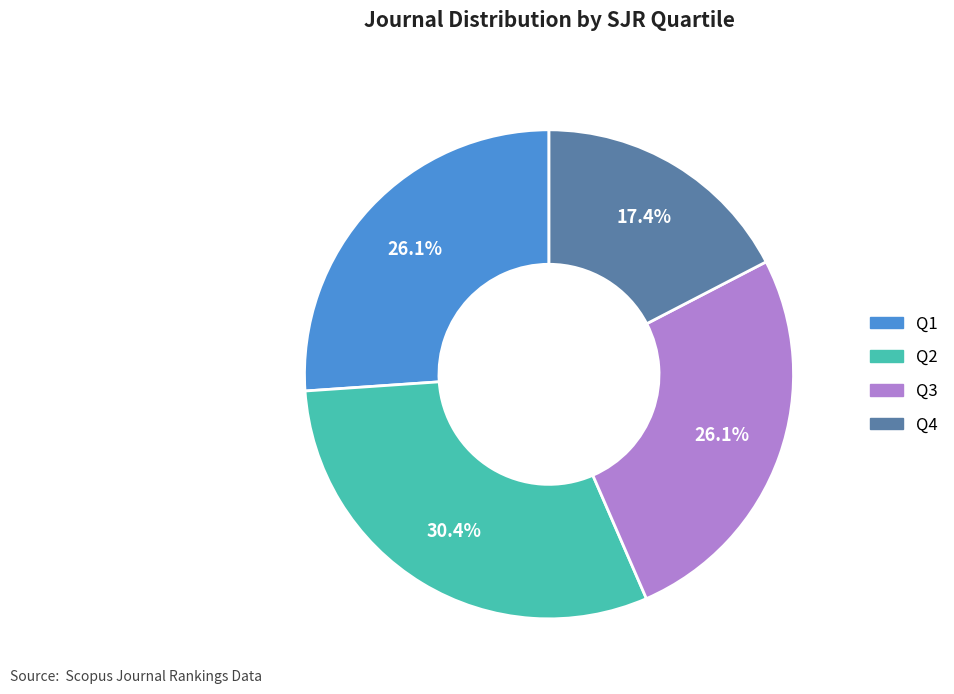

What portion of the pie excludes Q1?

73.9%